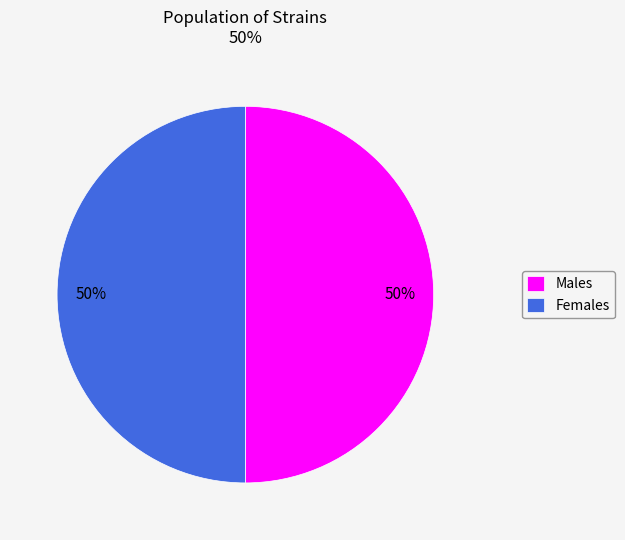

To the nearest percent, what is the combined percentage of Females and Males?

100%